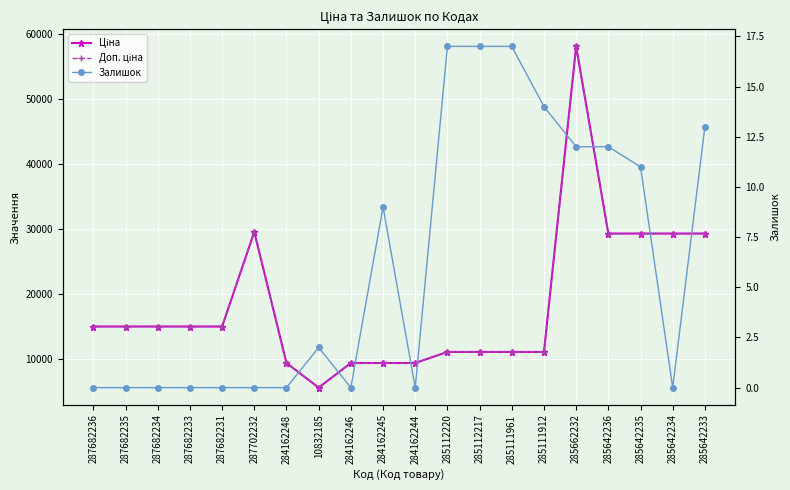

True or false: Залишок and Доп. ціна intersect in this chart.

False